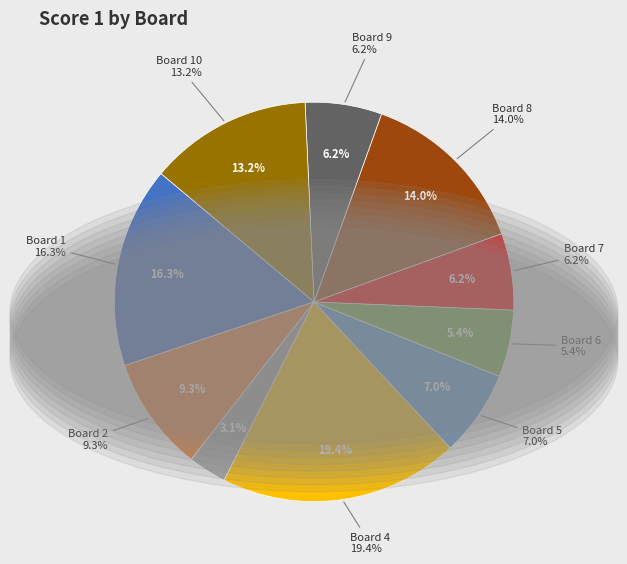

Which category has the smallest portion of the pie?

Board 3